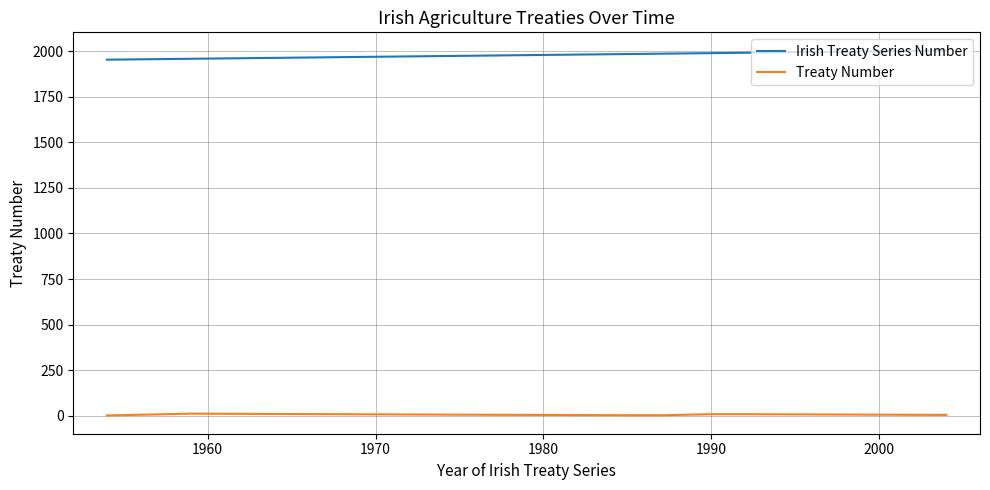

What is the maximum value shown in the chart?

2004